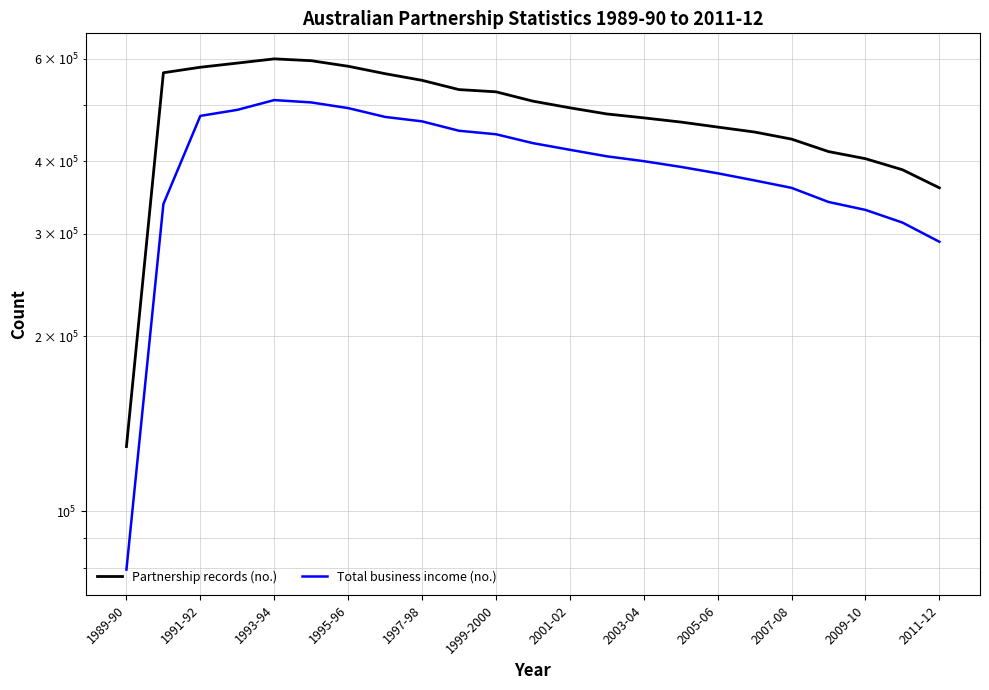

Is it true that Total business income (no.) equals 381210 at 2005-06?

True